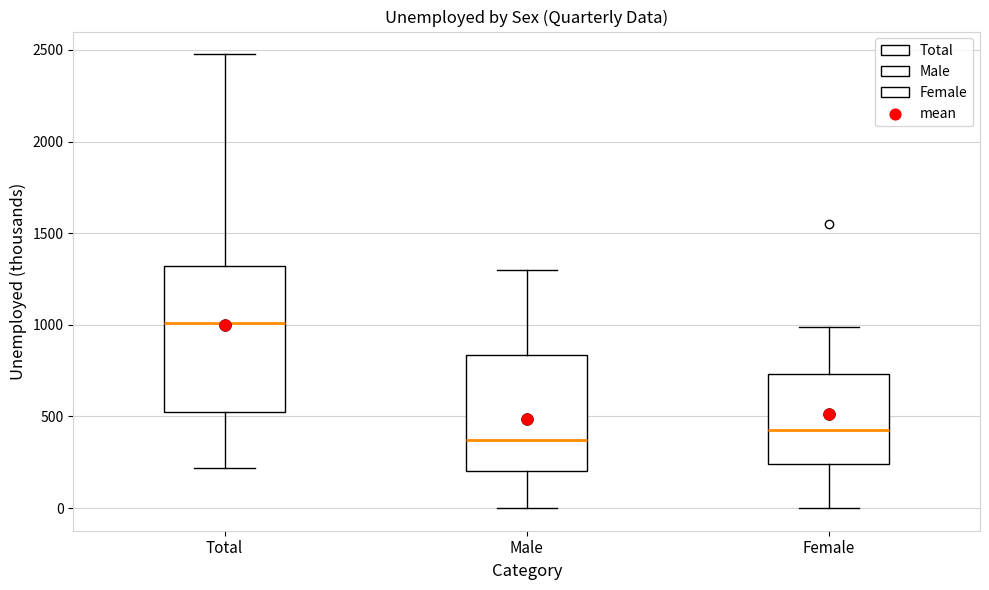

Where is the lower edge of the box for Female on the y-axis? The values are not printed on the chart, so give them approximately, as read against the axis.

250